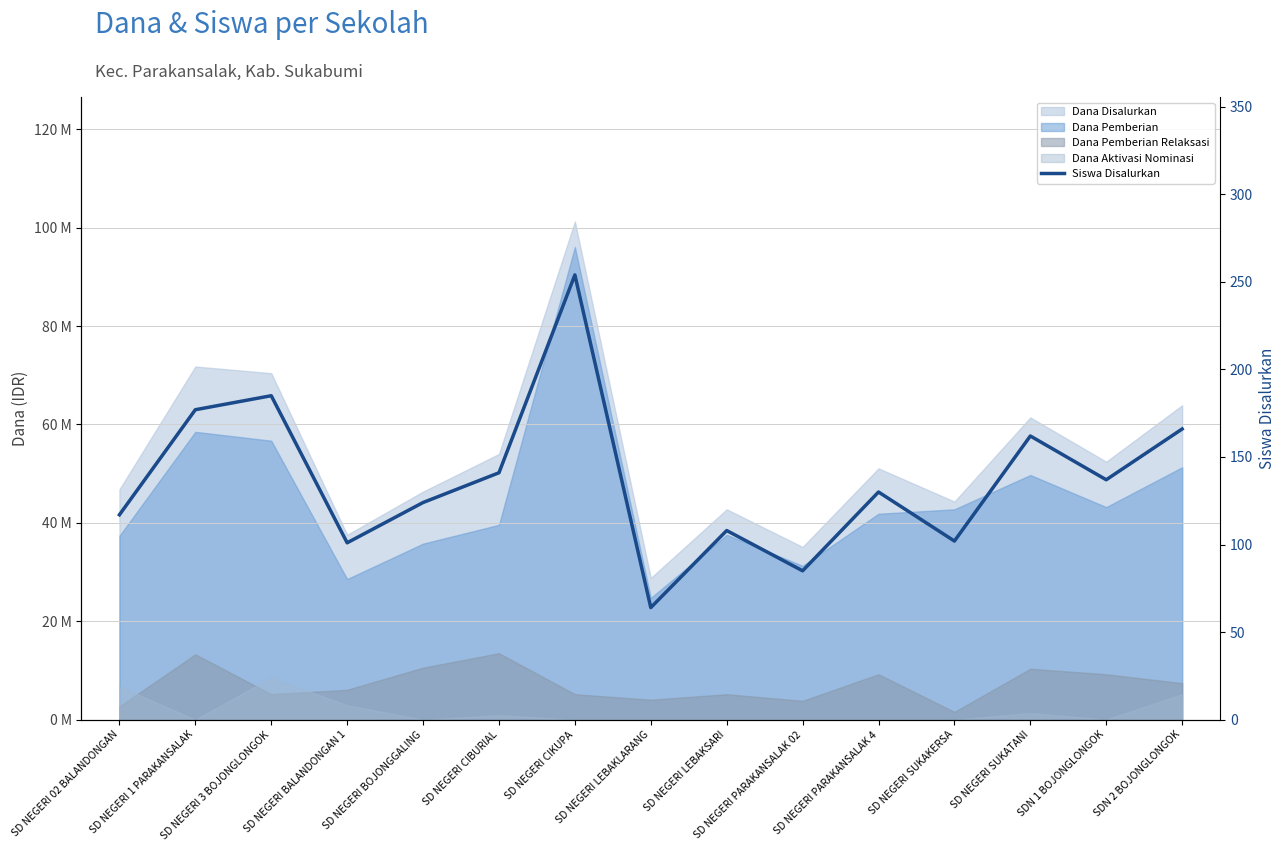

Reading left to right, list all the values displayed in this chart.

SD NEGERI 02 BALANDONGAN=117	SD NEGERI 1 PARAKANSALAK=177	SD NEGERI 3 BOJONGLONGOK=185	SD NEGERI BALANDONGAN 1=101	SD NEGERI BOJONGGALING=124	SD NEGERI CIBURIAL=141	SD NEGERI CIKUPA=254	SD NEGERI LEBAKLARANG=64	SD NEGERI LEBAKSARI=108	SD NEGERI PARAKANSALAK 02=85	SD NEGERI PARAKANSALAK 4=130	SD NEGERI SUKAKERSA=102	SD NEGERI SUKATANI=162	SDN 1 BOJONGLONGOK=137	SDN 2 BOJONGLONGOK=166